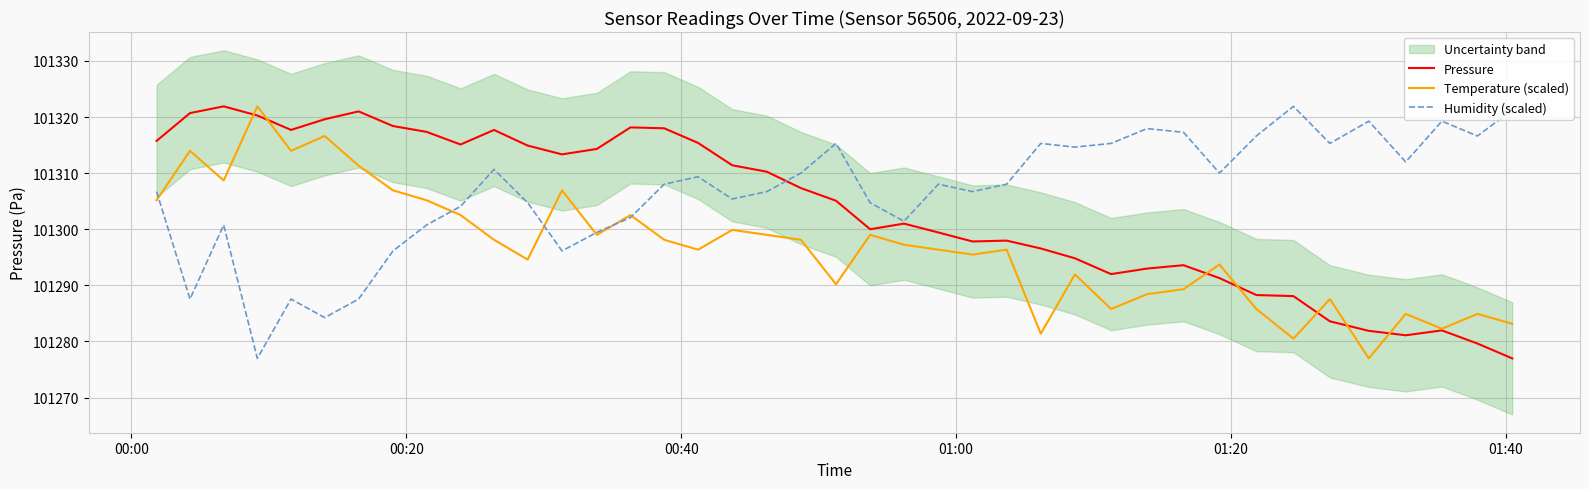

At which label does Temperature (scaled) first exceed 101297?

00:00